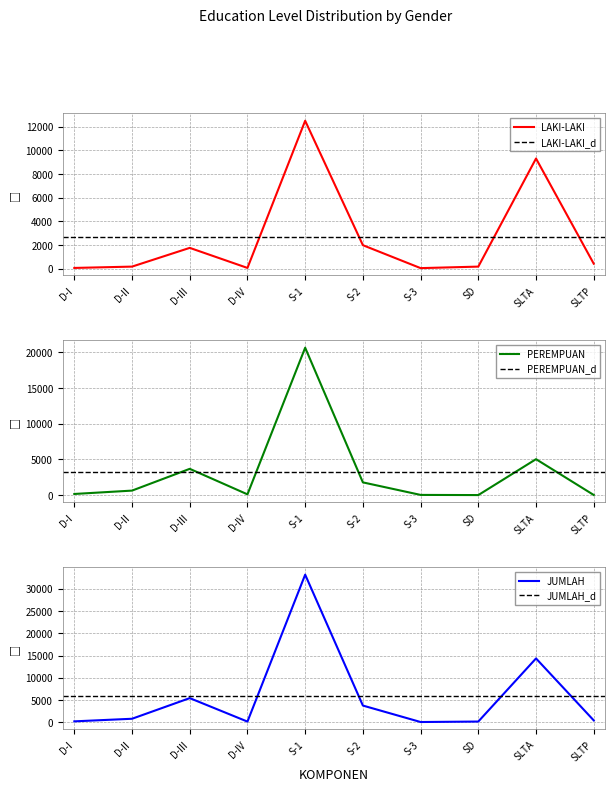

Where is the first local minimum for JUMLAH?

D-IV